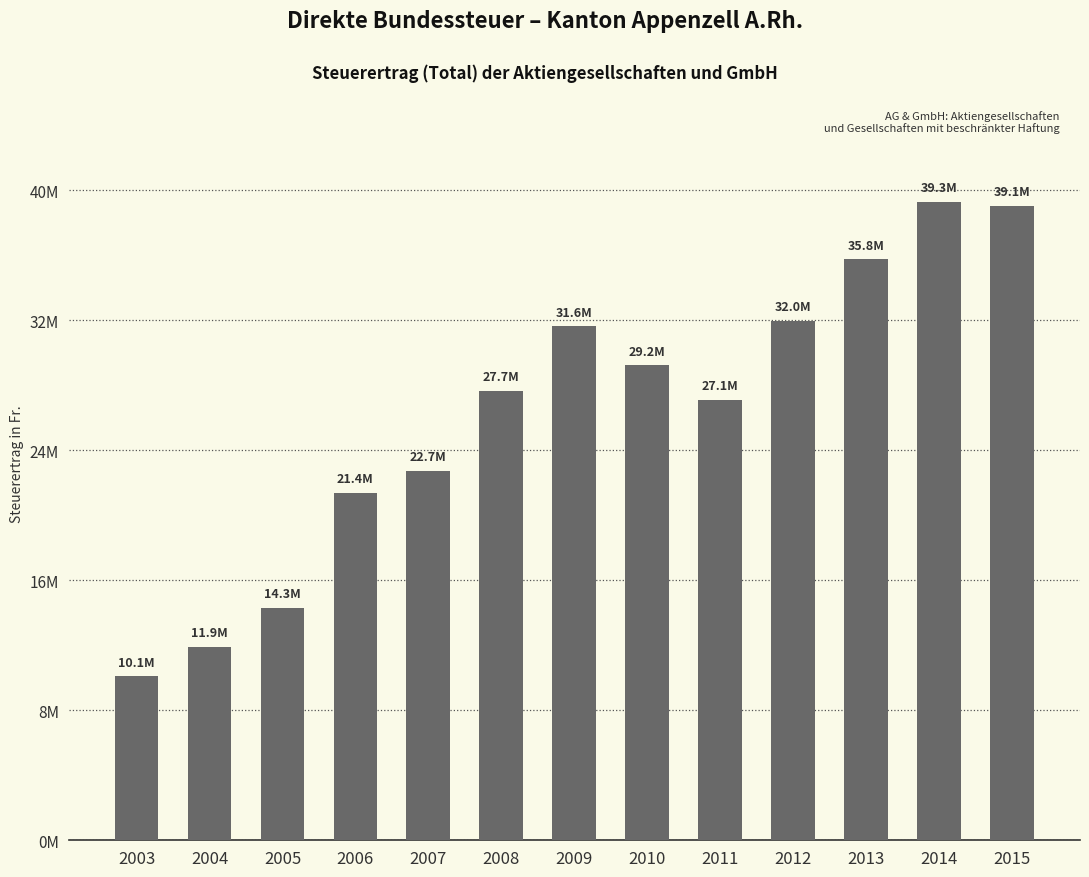

Does the chart contain any negative values?

No